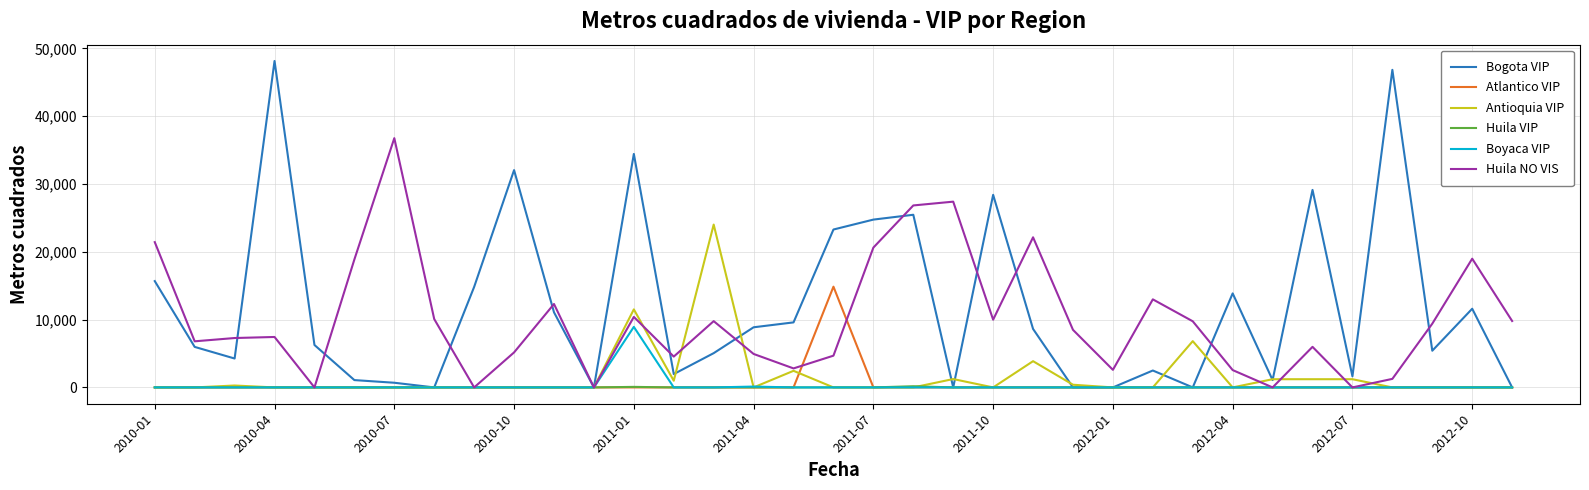

What is the maximum value for Atlantico VIP?

14861